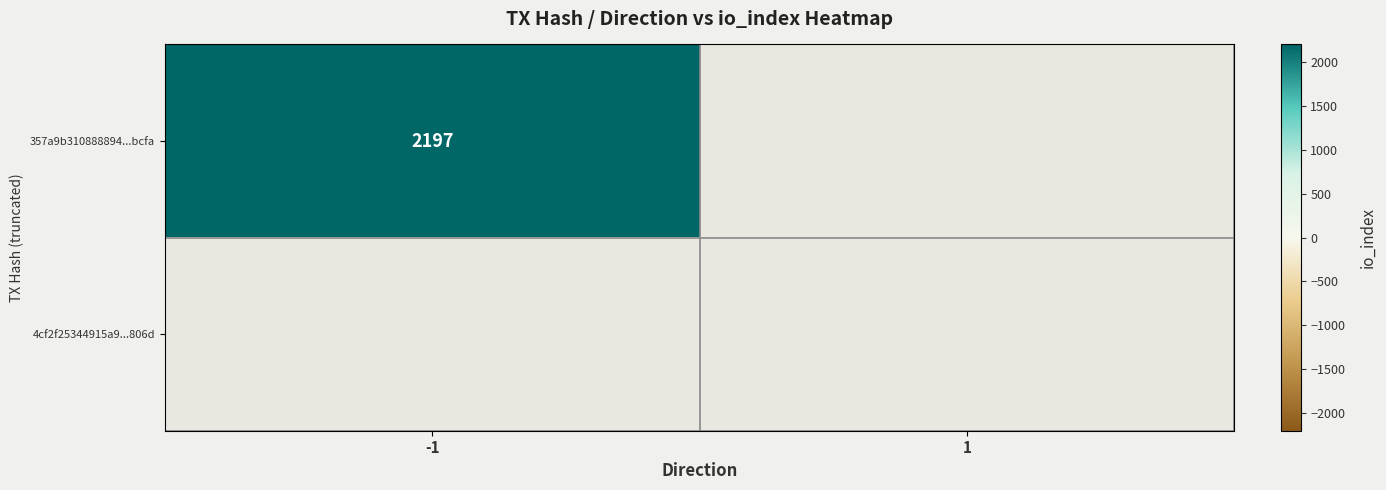

Which series has the widest spread of values?

357a9b310888894d26ec68e606594ed6248bcfa